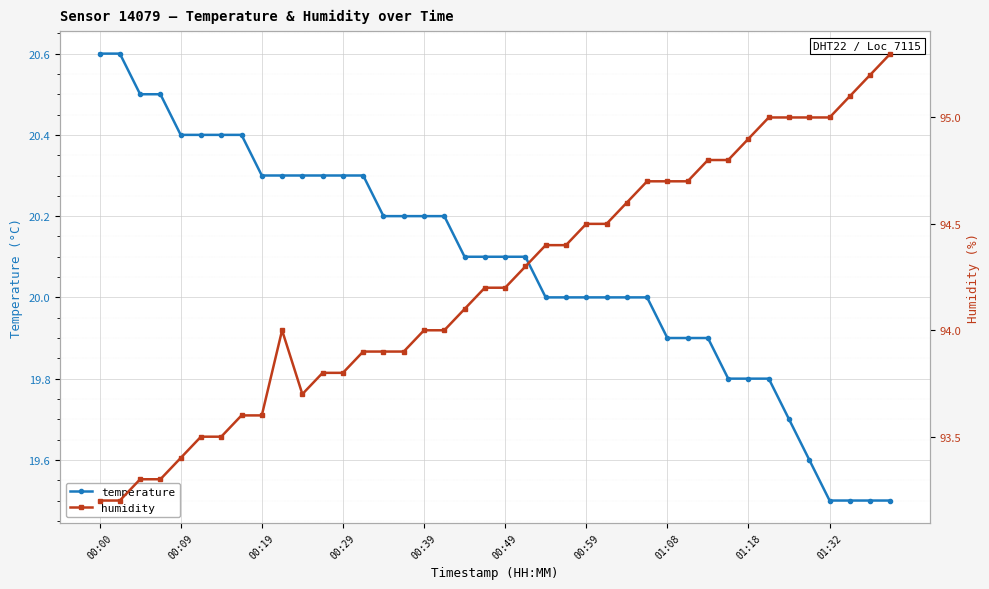

How many data points does each series have?

40